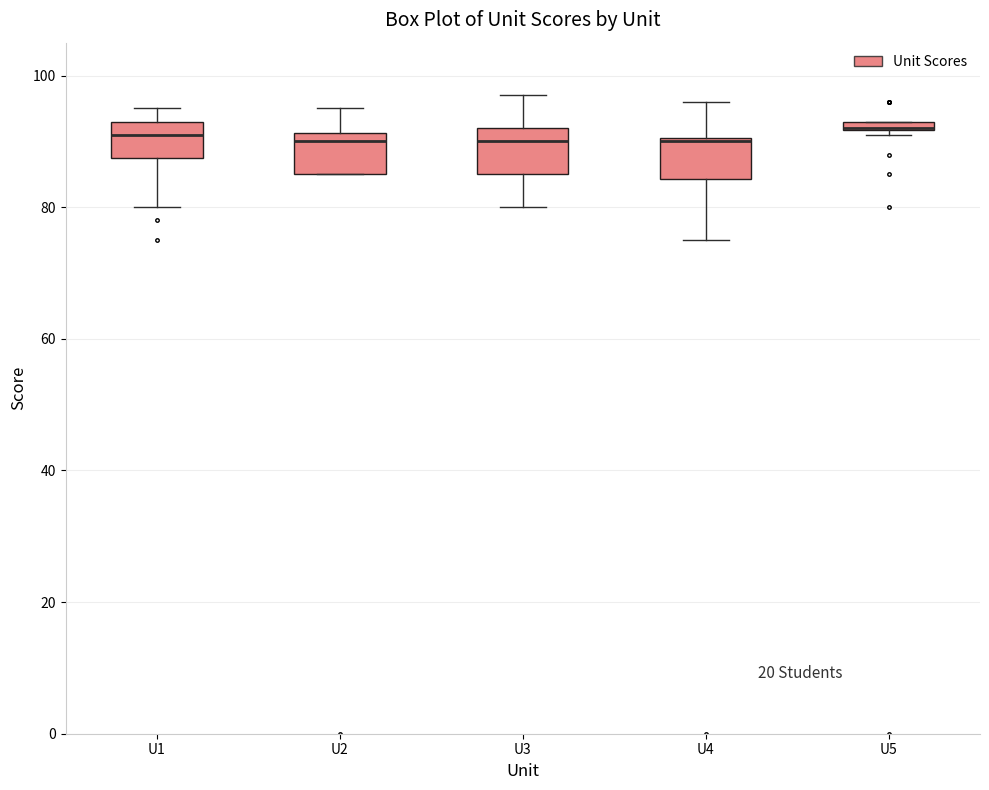

Where is the upper edge of the box for U1 on the y-axis? The values are not printed on the chart, so give them approximately, as read against the axis.

94